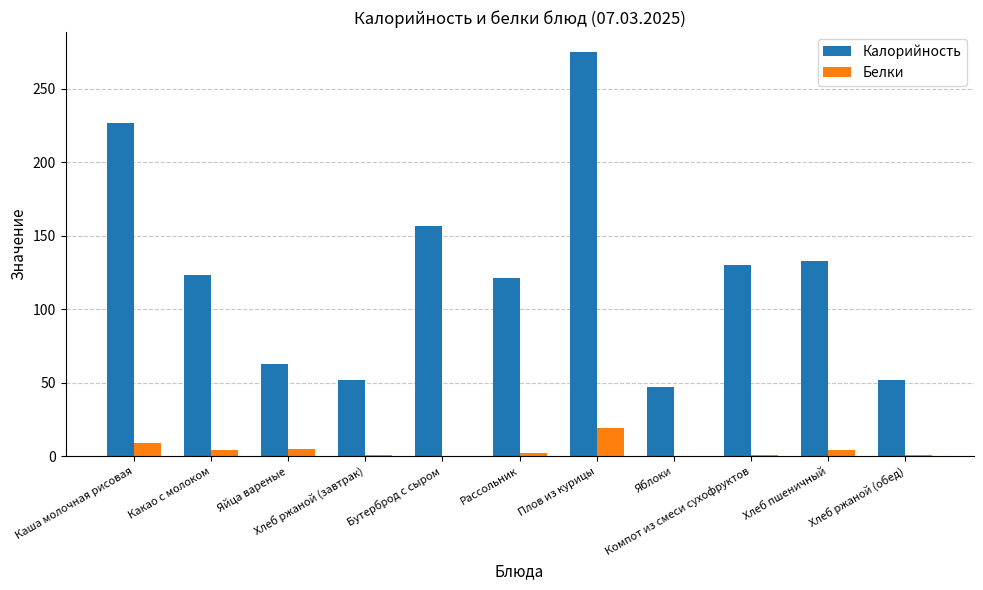

The Калорийность series shows 130 at Компот из смеси сухофруктов. True or false?

True